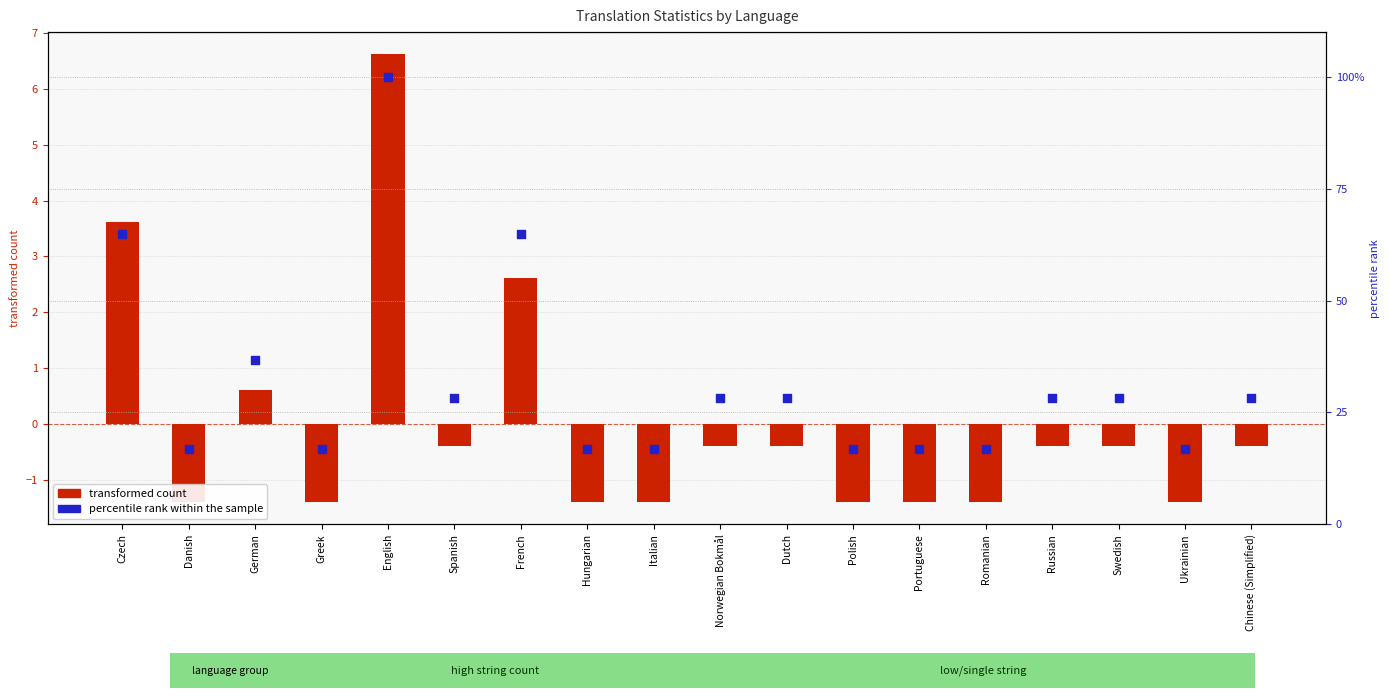

What are all the series names shown in the legend?

transformed count, percentile rank within the sample